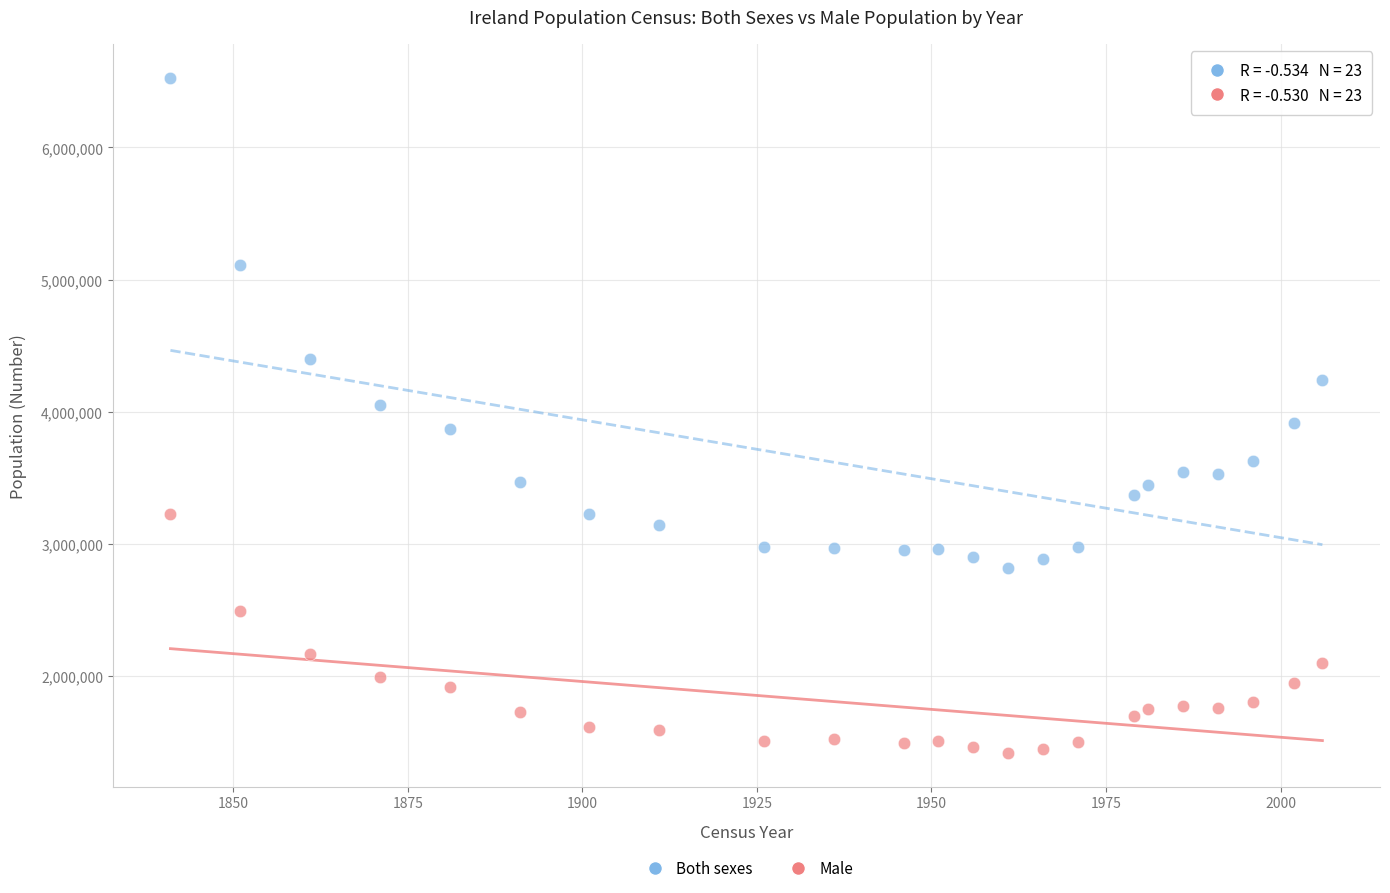

What are all the series names shown in the legend?

Both sexes, Male